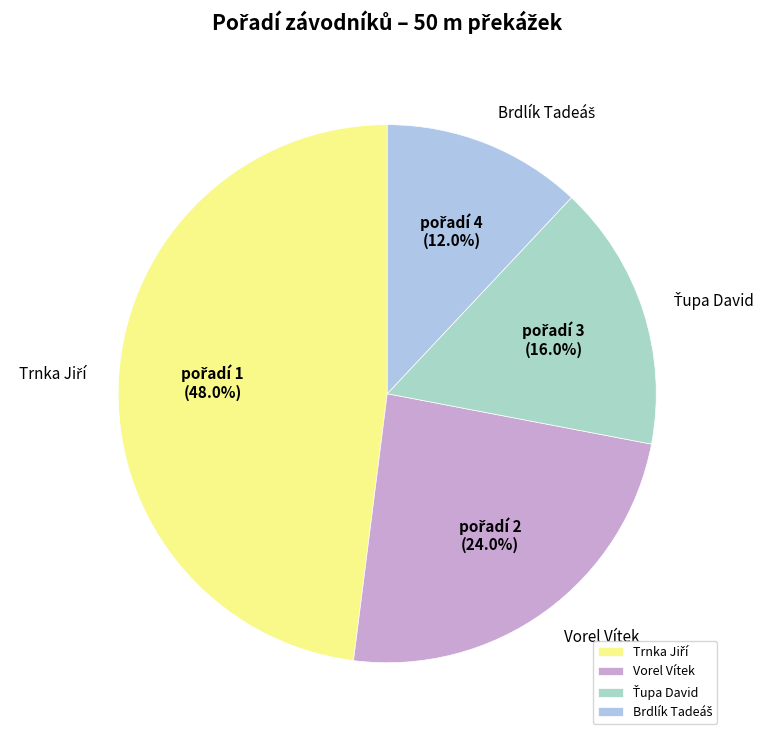

Does Vorel Vítek account for over 50% of the chart?

No